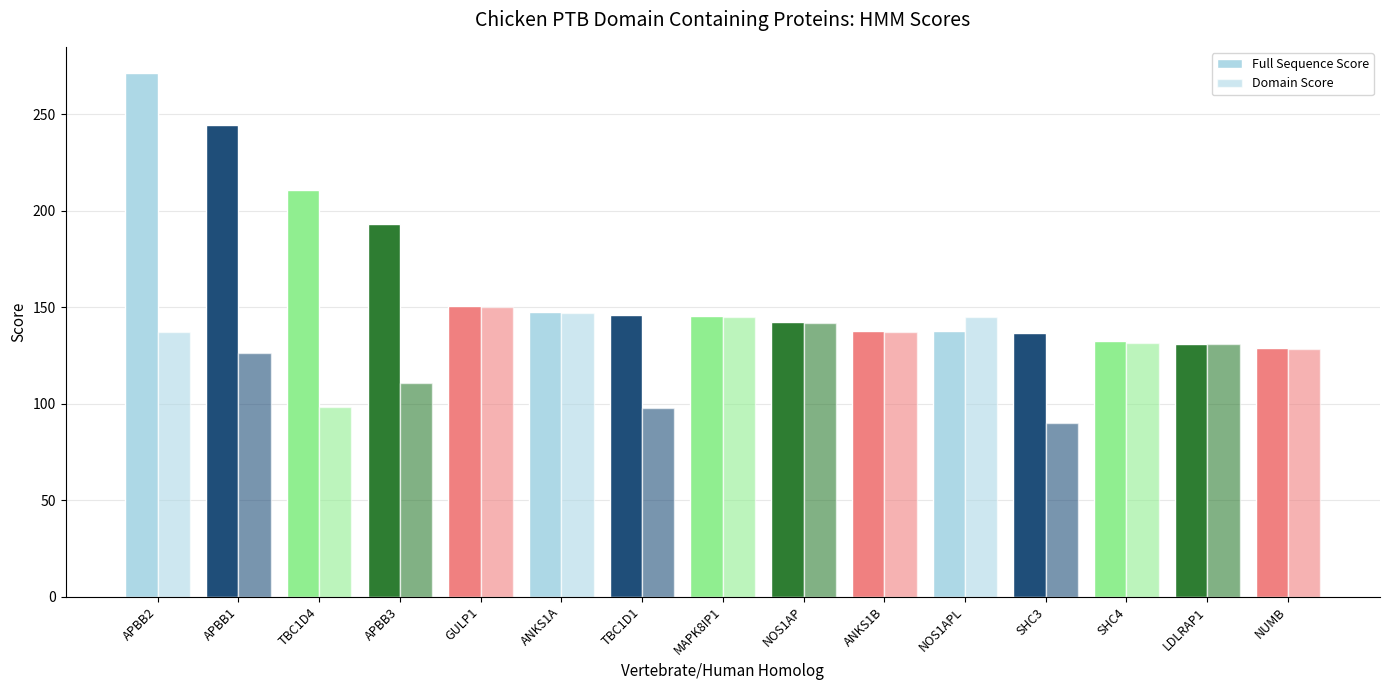

Between TBC1D1 and GULP1, which is larger?

GULP1